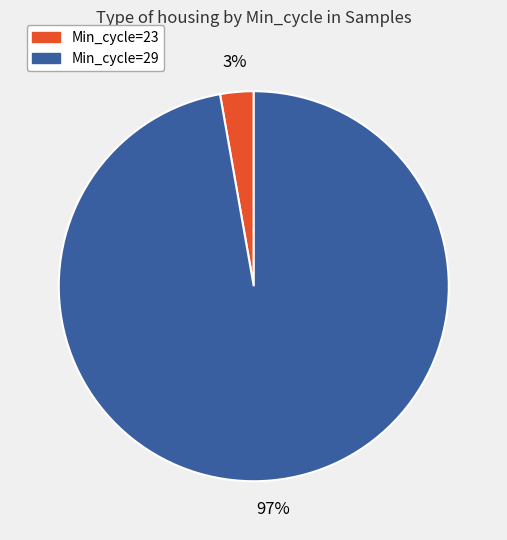

To the nearest percent, what is the average slice percentage?

50%